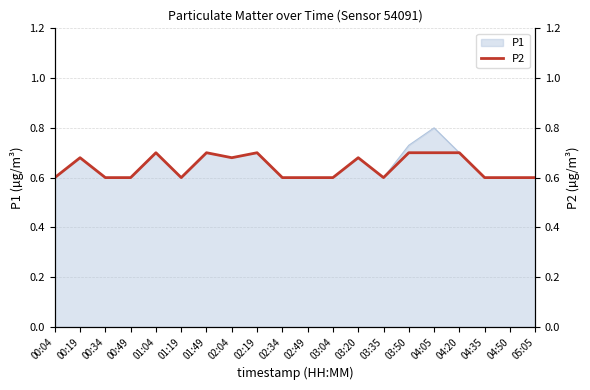

What is the sum of all values?

12.8